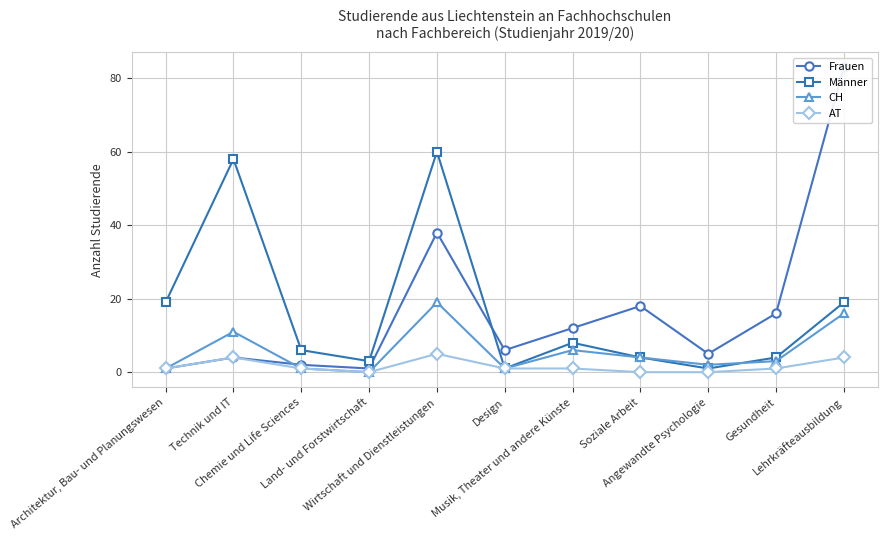

Which category has the lowest value across all series?

Land- und Forstwirtschaft